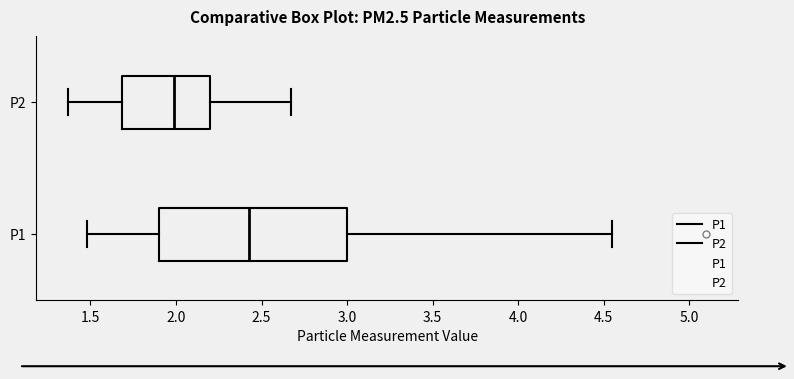

Reading bottom to top, read every box against the x-axis: the position of its median line, the range the box covers, and the ends of its whiskers. The values are not printed on the chart, so give them approximately, as read against the axis.

P1: median 2.45, box 1.90 to 3.00, whiskers 1.50 to 4.55
P2: median 2.00, box 1.70 to 2.20, whiskers 1.35 to 2.65